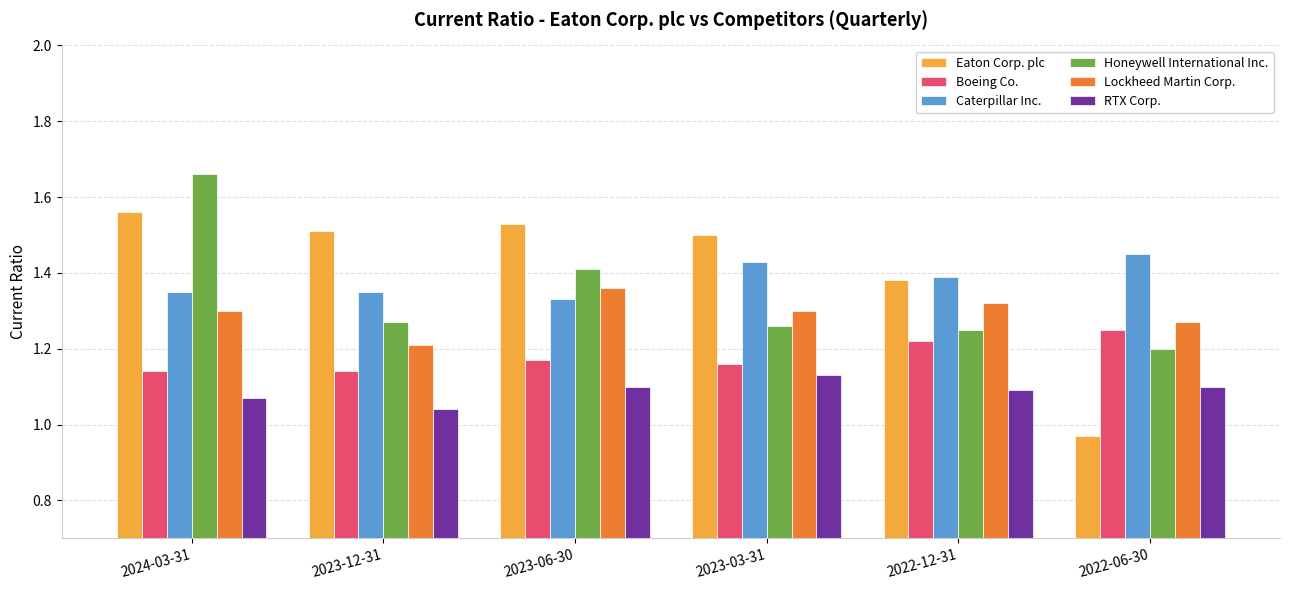

True or false: Caterpillar Inc. has a value of 1.4 at 2023-12-31.

True